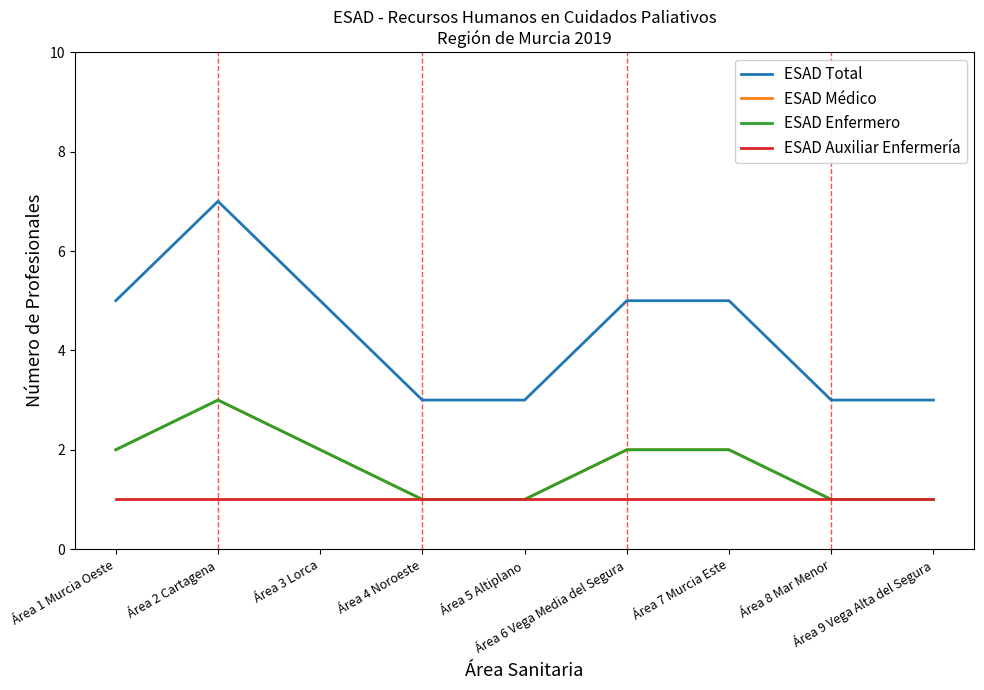

Is the value of ESAD Total at Área 8 Mar Menor greater than the value of ESAD Enfermero at Área 6 Vega Media del Segura?

Yes